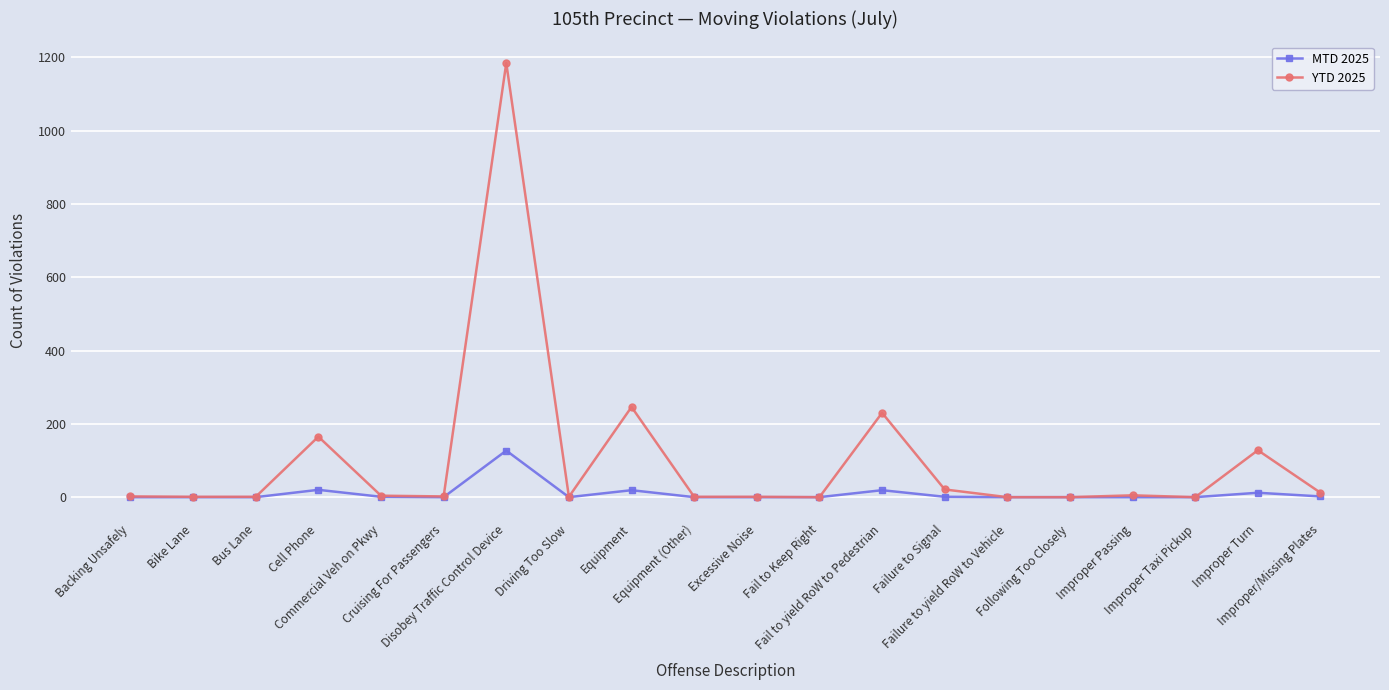

List the series in order of their peak value, lowest first.

MTD 2025, YTD 2025